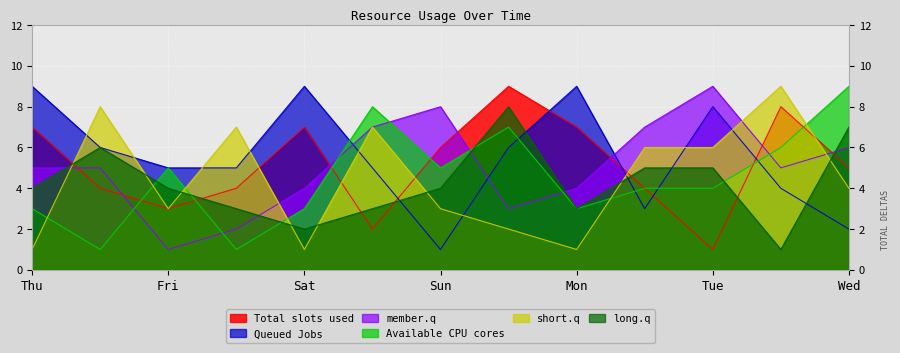

How many lines are shown in the chart?

6